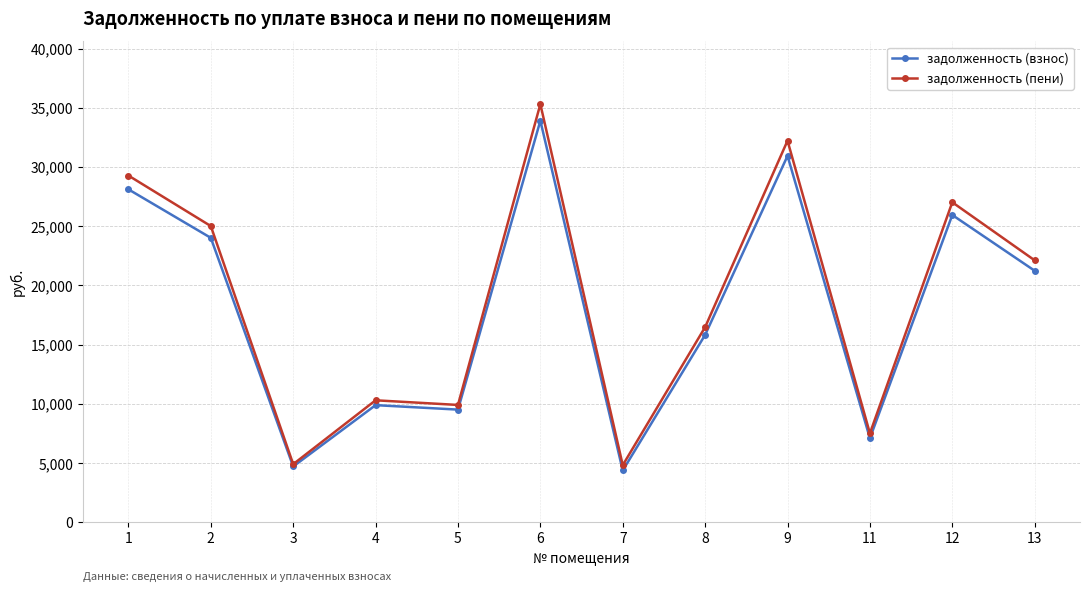

Between 7 and 11, which series saw the biggest shift?

задолженность (взнос)